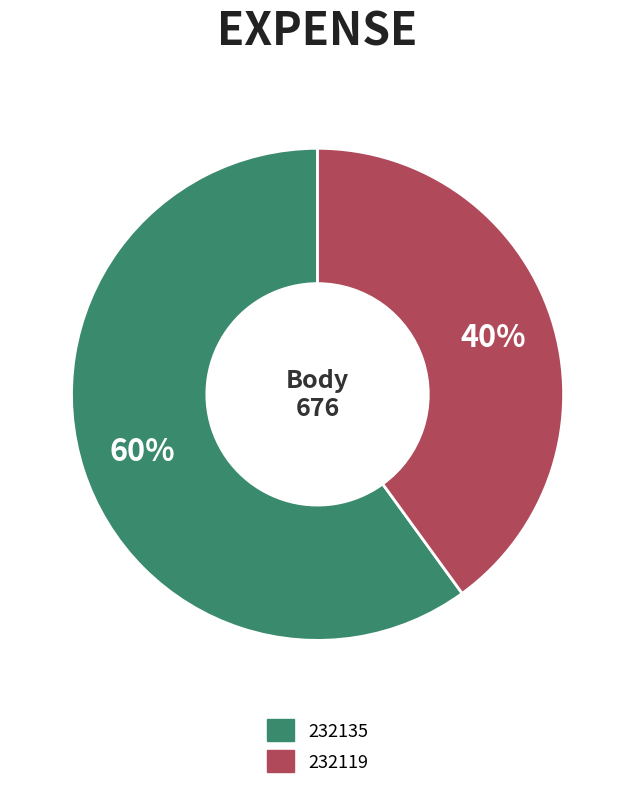

Is there a majority slice in this chart?

Yes